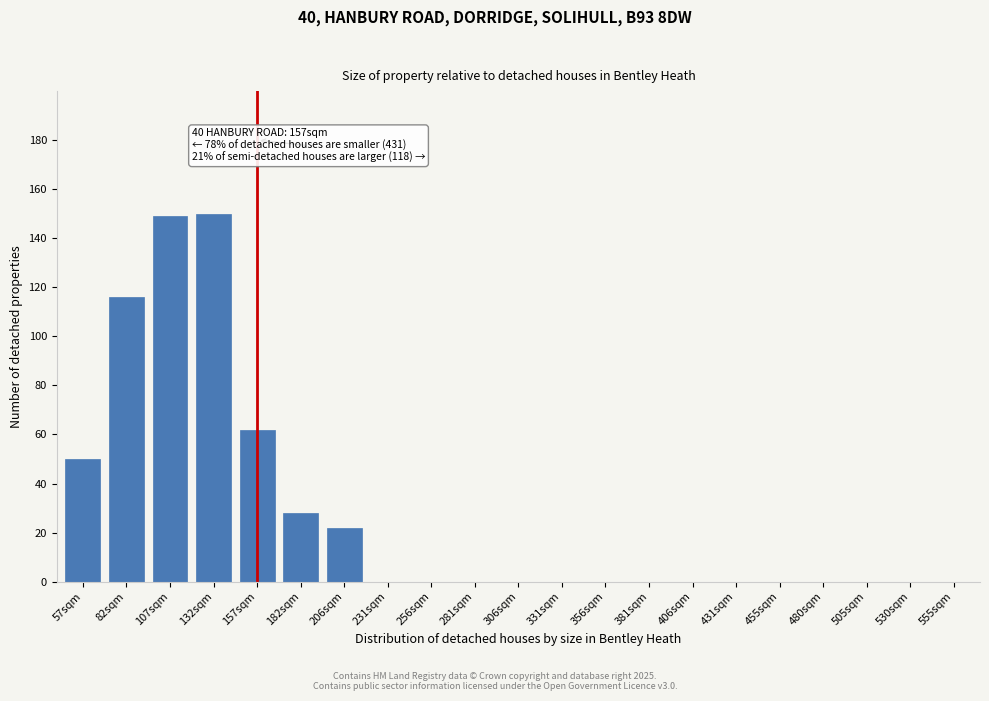

Is it true that the value at 182sqm is 28?

True